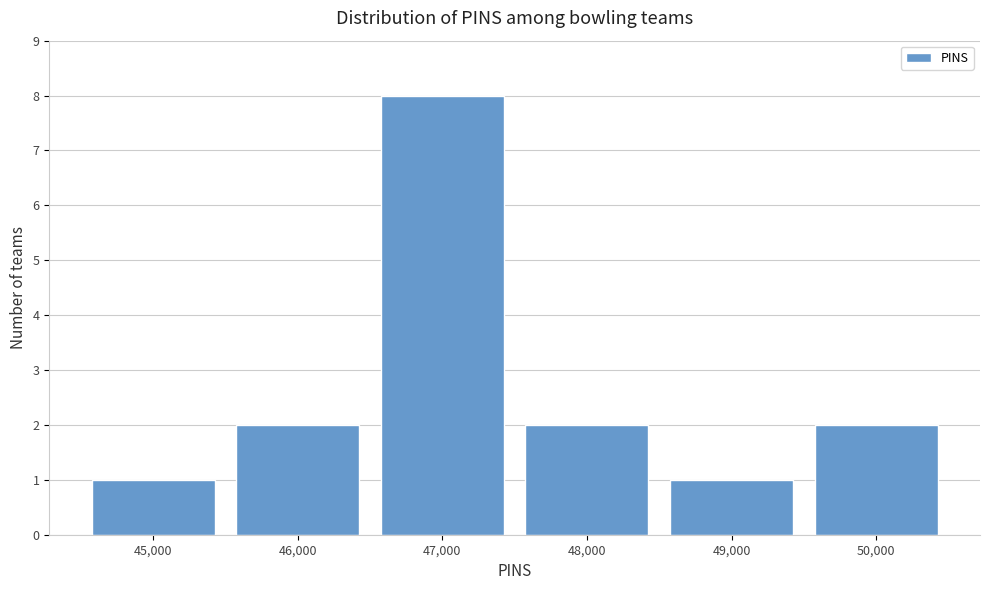

Reading right to left, transcribe all the data shown in this chart.

2	1	2	8	2	1